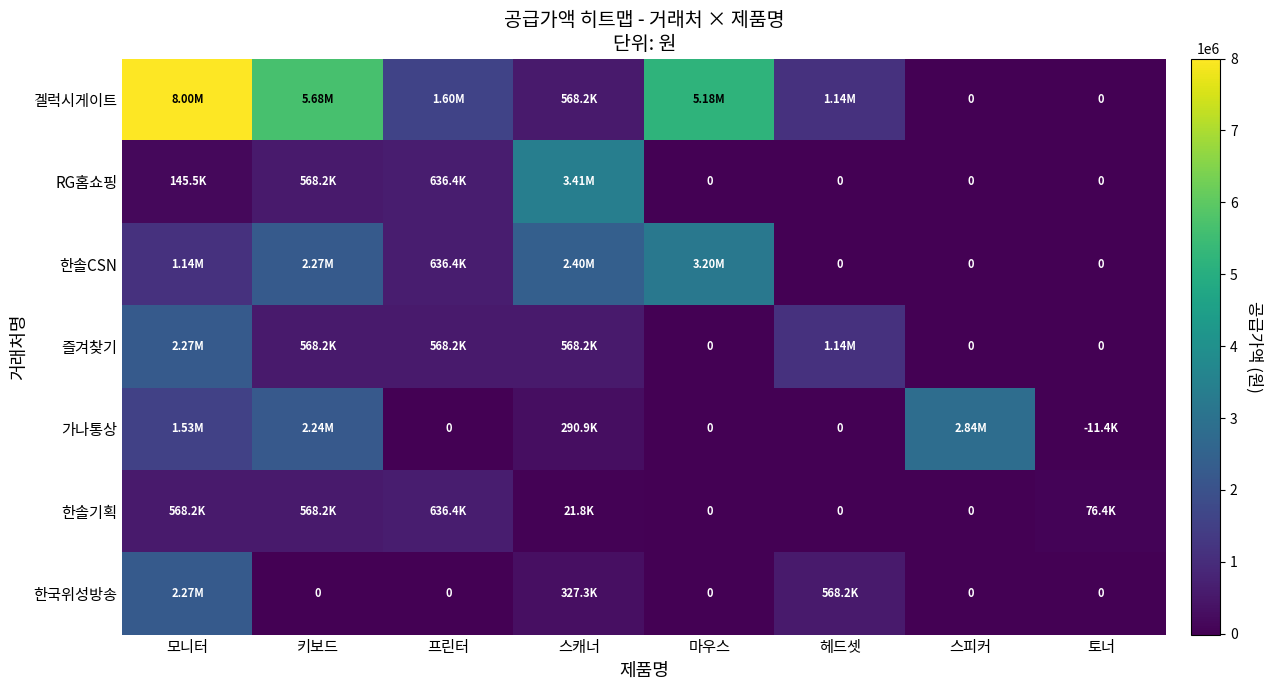

How many data points in 한솔기획 are above 76364?

3